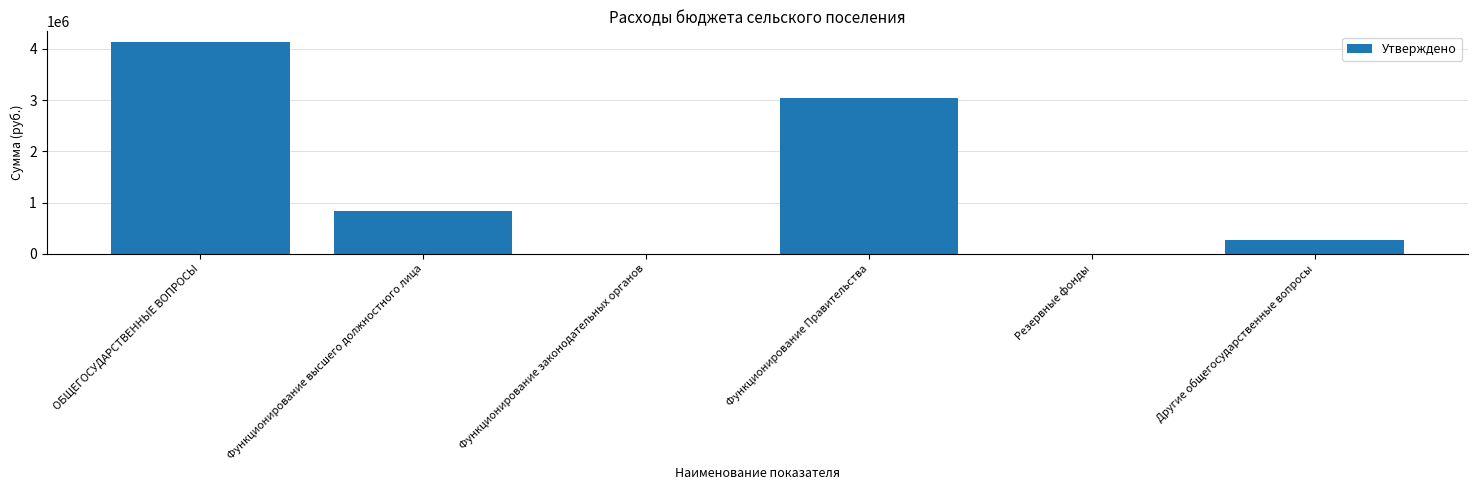

Which has a higher value, ОБЩЕГОСУДАРСТВЕННЫЕ ВОПРОСЫ or Функционирование Правительства?

ОБЩЕГОСУДАРСТВЕННЫЕ ВОПРОСЫ